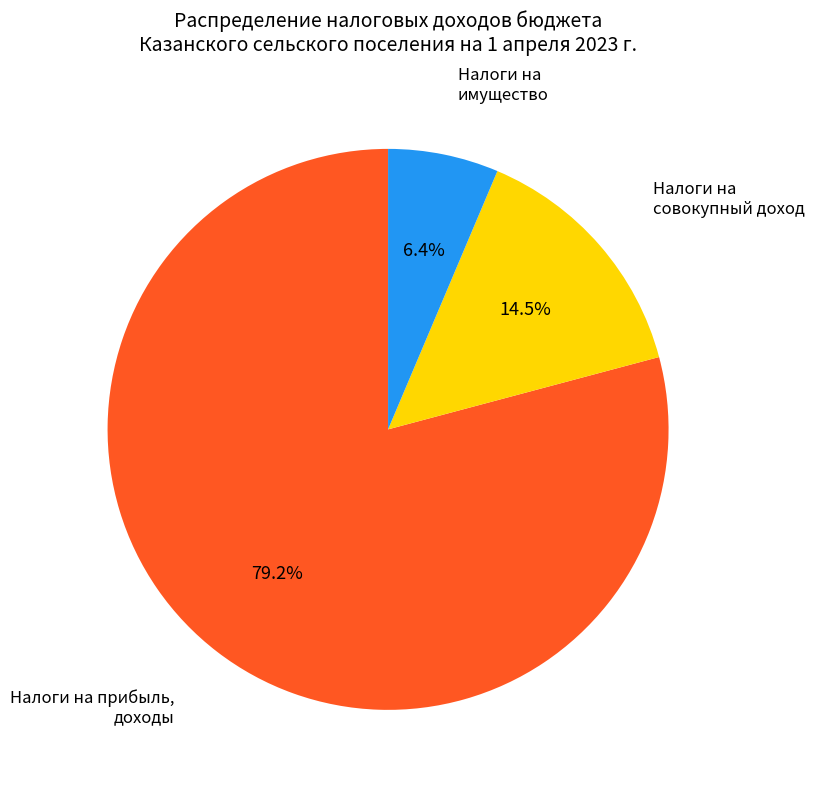

Which slice is the largest?

Налоги на прибыль, доходы